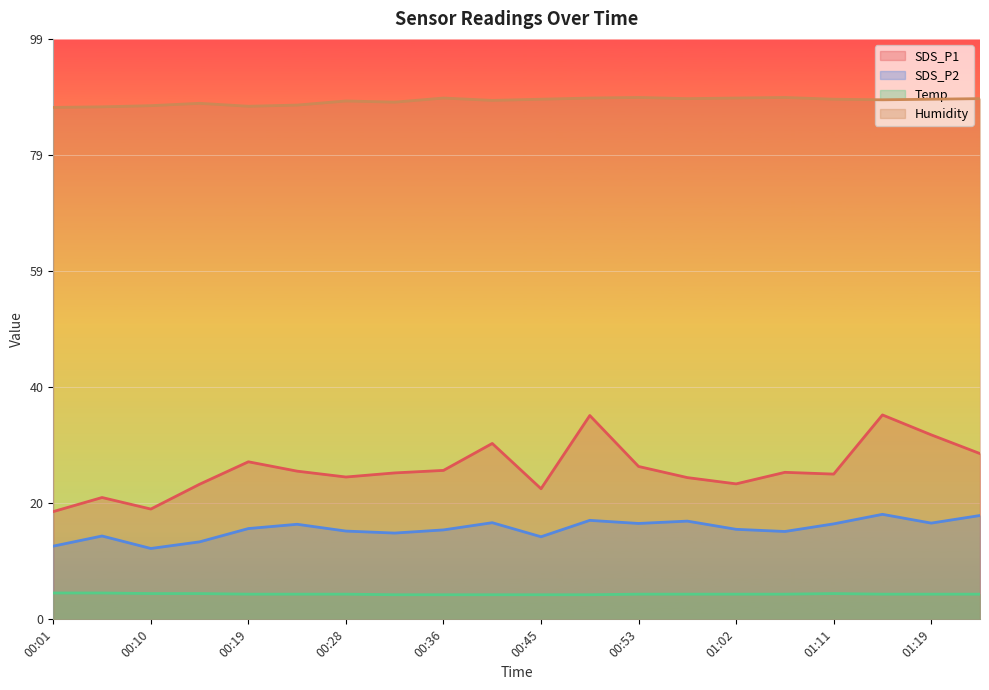

What is the spread (max minus min) of values at 00:19?

83.3